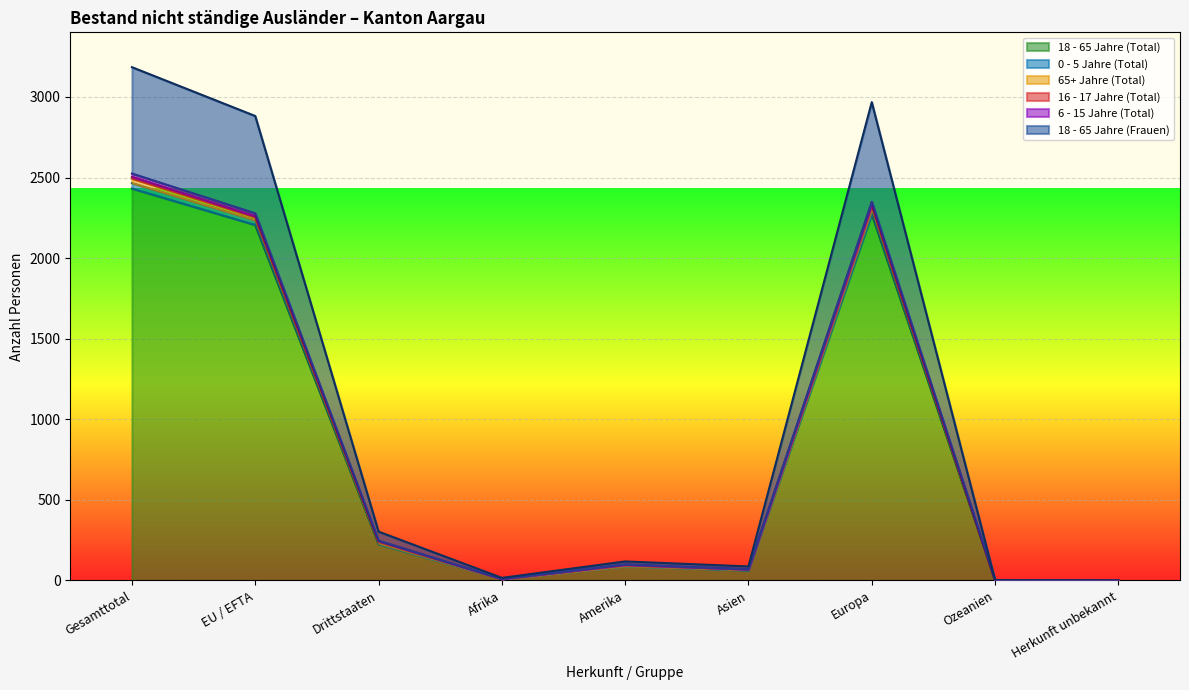

Where is the first local maximum for 6 - 15 Jahre (Total)?

Amerika